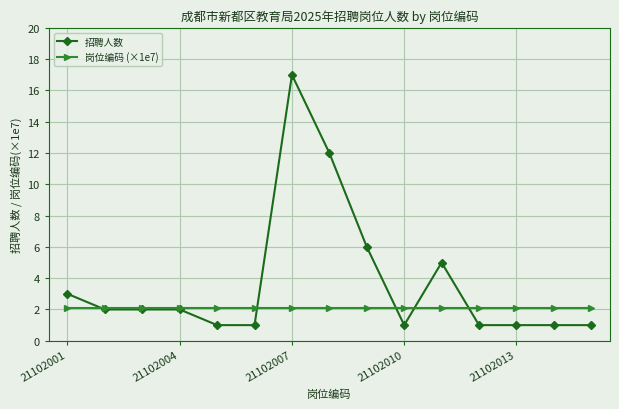

Which series has the largest total across all categories?

招聘人数